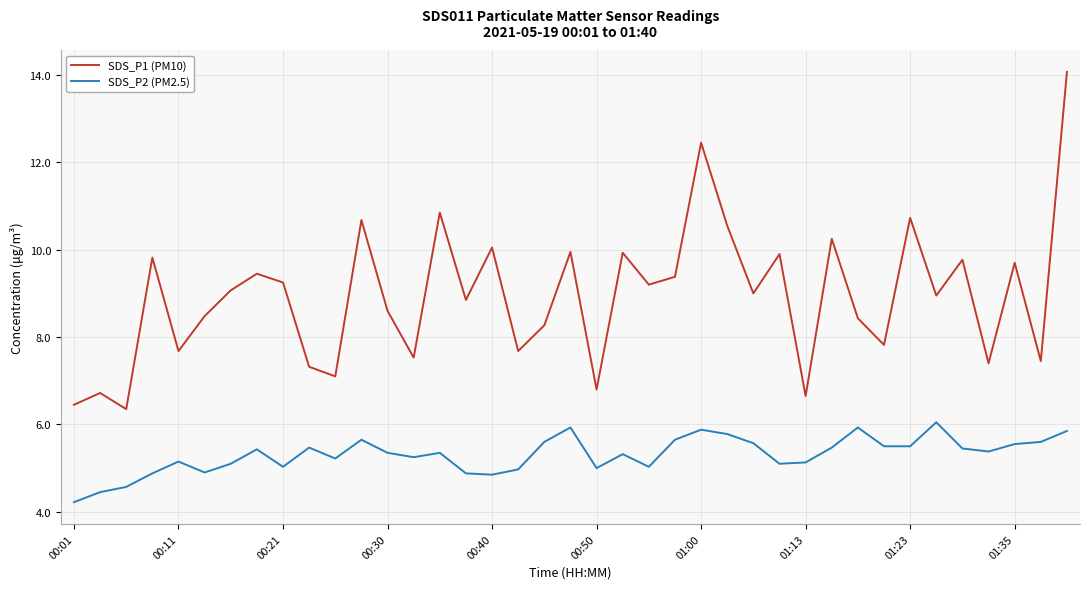

Which series has the largest range (max minus min)?

SDS_P1 (PM10)